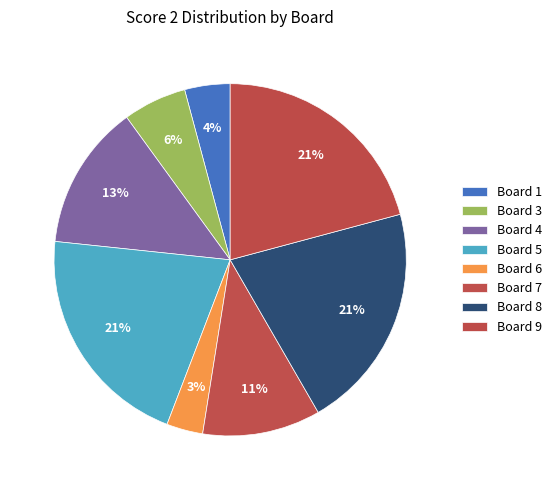

How much of the chart is everything except Board 7?

89.2%